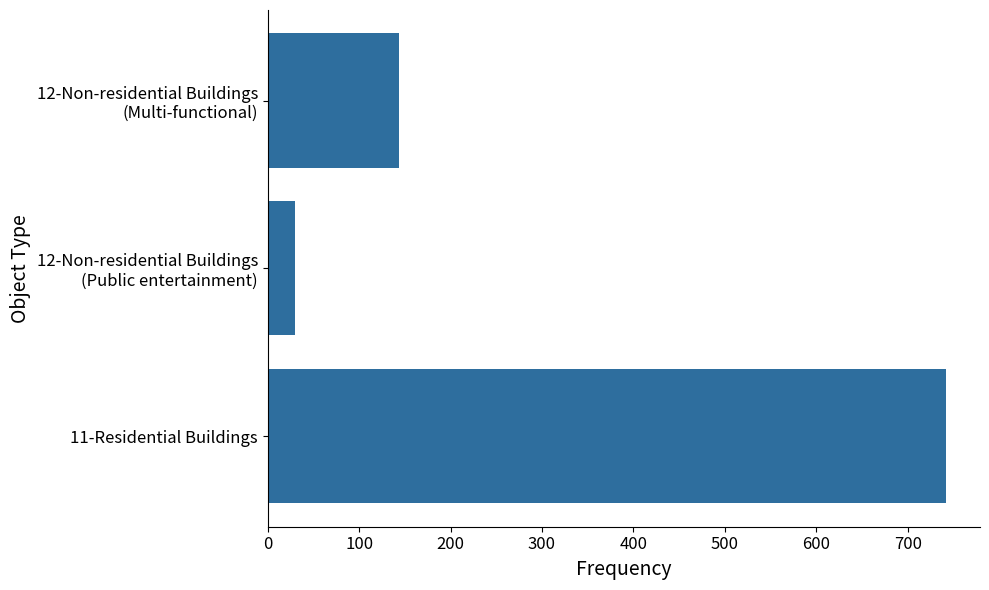

What is the difference between the maximum and minimum values?

712